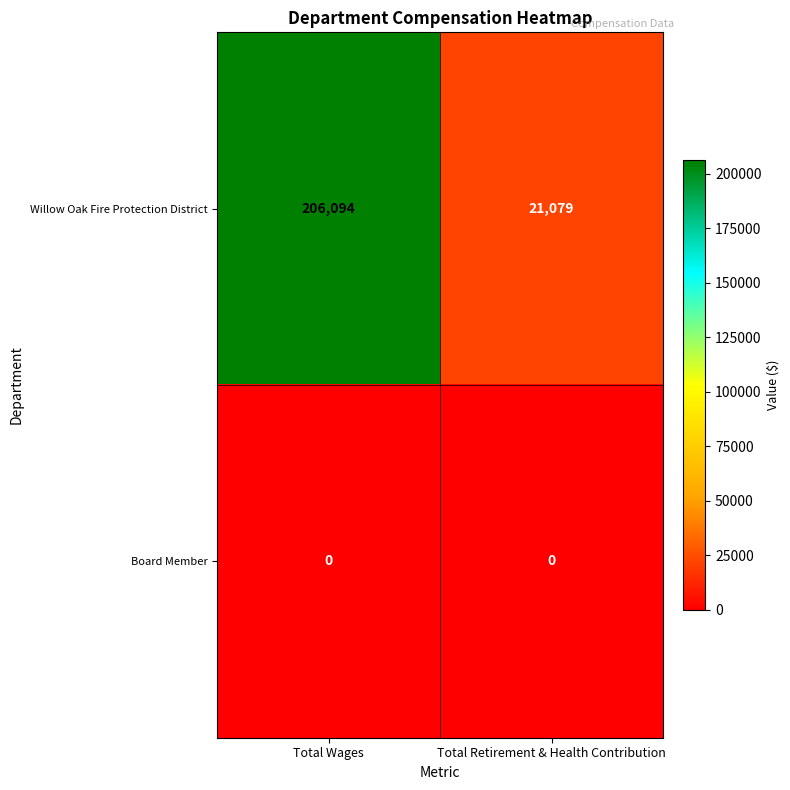

Which series has the widest spread of values?

Willow Oak Fire Protection District